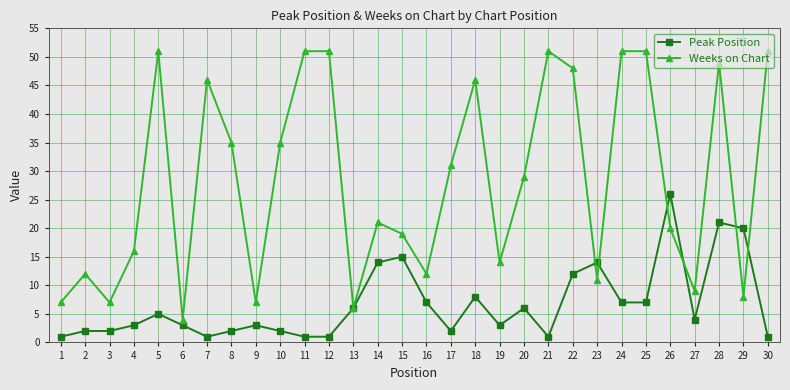

What is the difference between the highest and lowest values at 20?

23